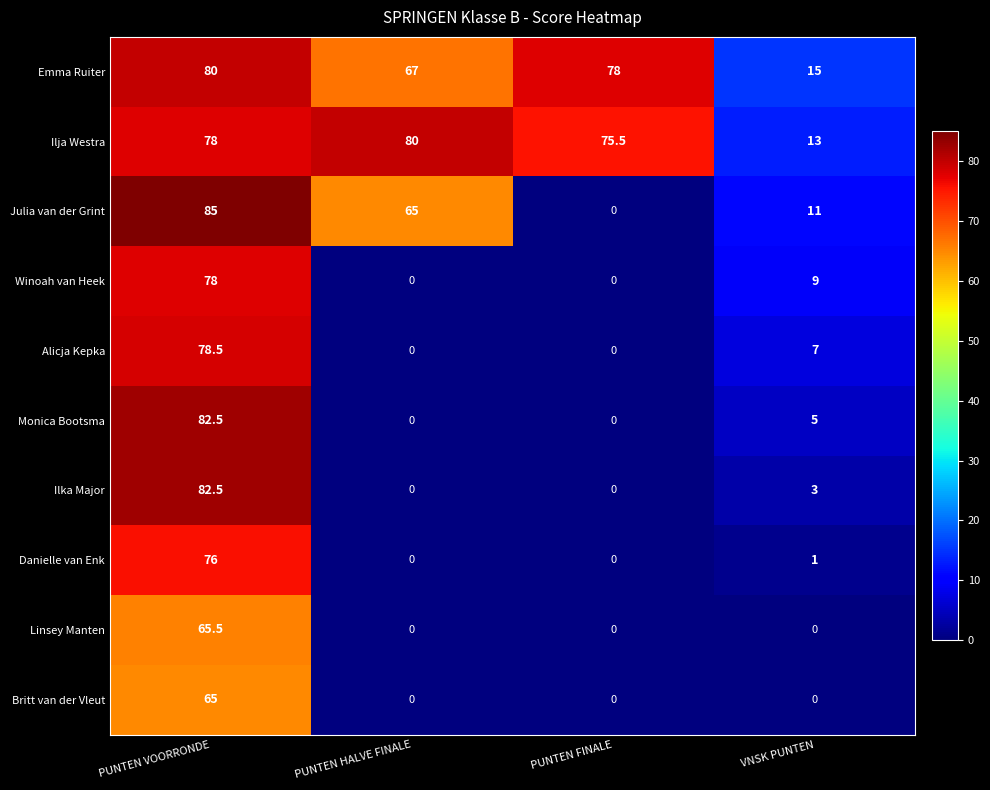

Which series has the largest total across all categories?

Ilja Westra